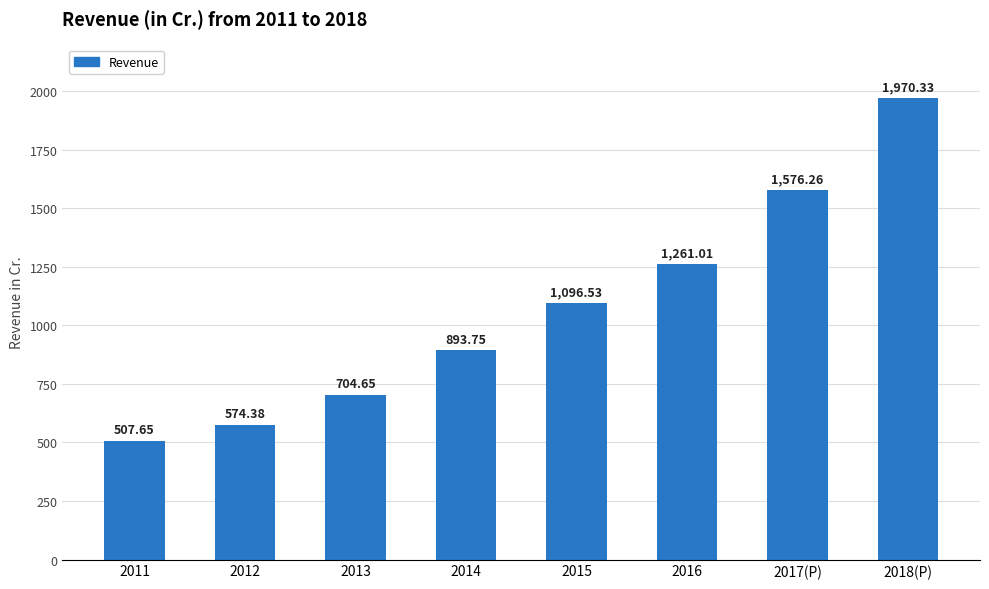

How many values are below 1096?

4